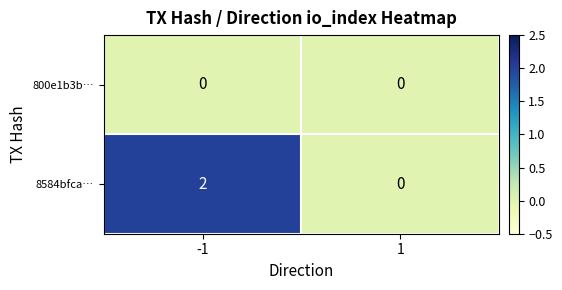

Reading left to right, list all the values displayed in this chart.

800e1b3b…: 0	0
8584bfca…: 2	0